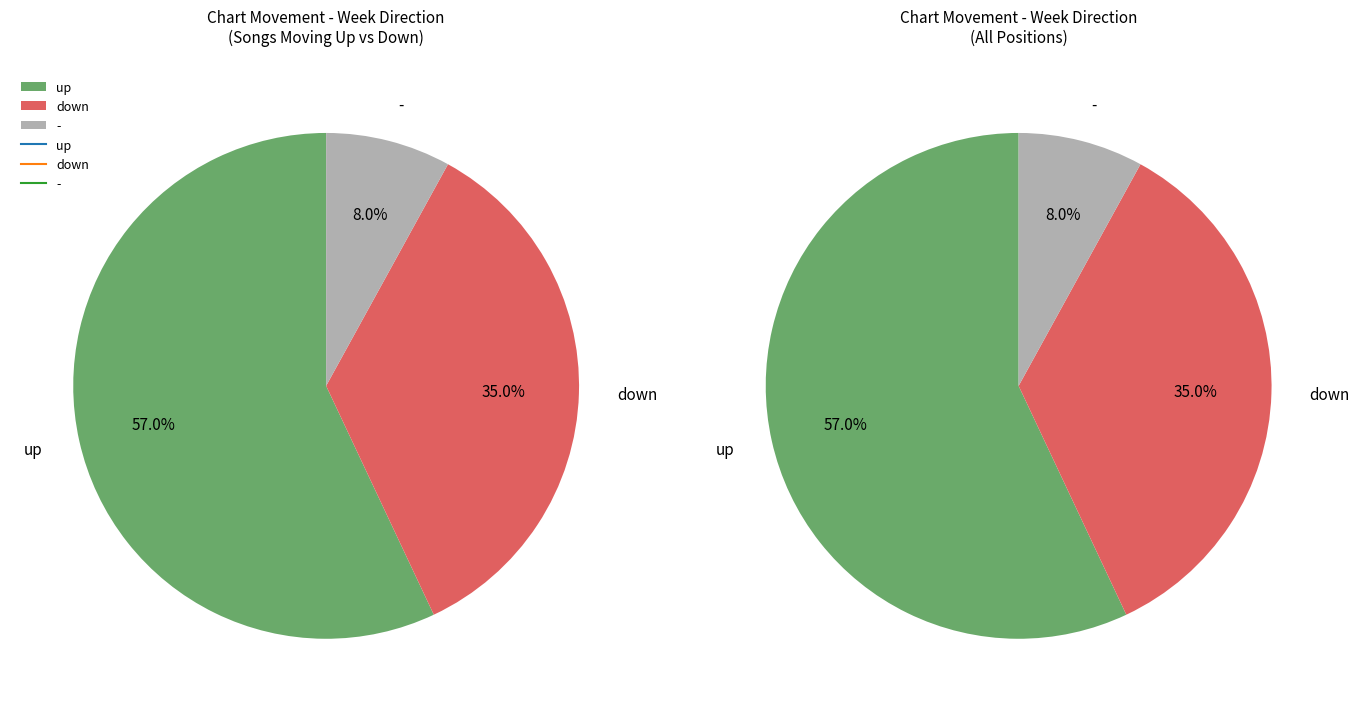

To the nearest percent, what is the difference between the down and - slice percentages?

27%